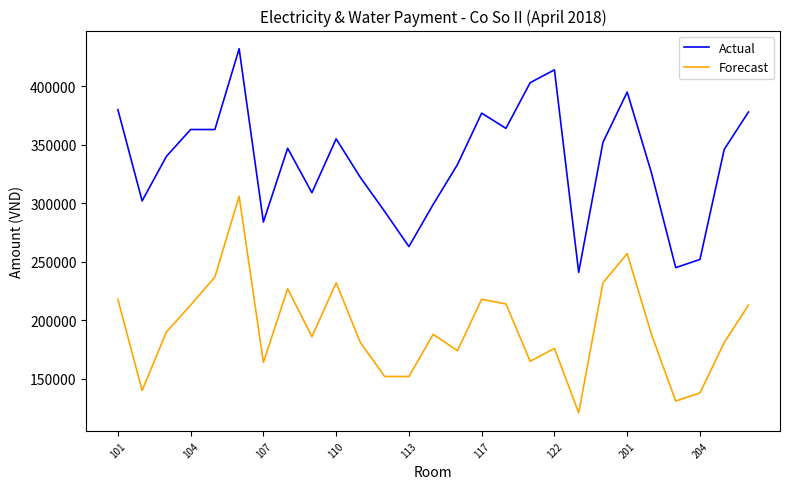

What is the lowest value of the Actual series?

241000